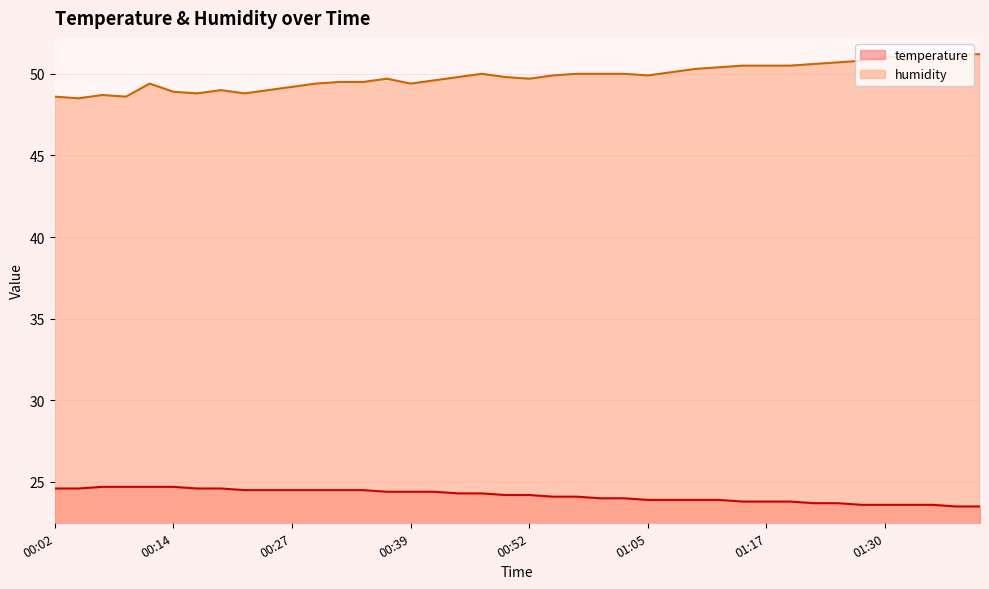

Reading left to right, transcribe all the data shown in this chart.

temperature: 00:02=24.6	00:04=24.6	00:07=24.7	00:09=24.7	00:12=24.7	00:14=24.7	00:17=24.6	00:19=24.6	00:22=24.5	00:24=24.5	00:27=24.5	00:29=24.5	00:32=24.5	00:34=24.5	00:36=24.4	00:39=24.4	00:41=24.4	00:44=24.3	00:47=24.3	00:50=24.2	00:52=24.2	00:55=24.1	00:57=24.1	01:00=24.0	01:02=24.0	01:05=23.9	01:07=23.9	01:10=23.9	01:12=23.9	01:15=23.8	01:17=23.8	01:20=23.8	01:22=23.7	01:25=23.7	01:27=23.6	01:30=23.6	01:32=23.6	01:35=23.6	01:37=23.5	01:40=23.5
humidity: 00:02=48.6	00:04=48.5	00:07=48.7	00:09=48.6	00:12=49.4	00:14=48.9	00:17=48.8	00:19=49.0	00:22=48.8	00:24=49.0	00:27=49.2	00:29=49.4	00:32=49.5	00:34=49.5	00:36=49.7	00:39=49.4	00:41=49.6	00:44=49.8	00:47=50.0	00:50=49.8	00:52=49.7	00:55=49.9	00:57=50.0	01:00=50.0	01:02=50.0	01:05=49.9	01:07=50.1	01:10=50.3	01:12=50.4	01:15=50.5	01:17=50.5	01:20=50.5	01:22=50.6	01:25=50.7	01:27=50.8	01:30=51.0	01:32=51.1	01:35=50.9	01:37=51.2	01:40=51.2